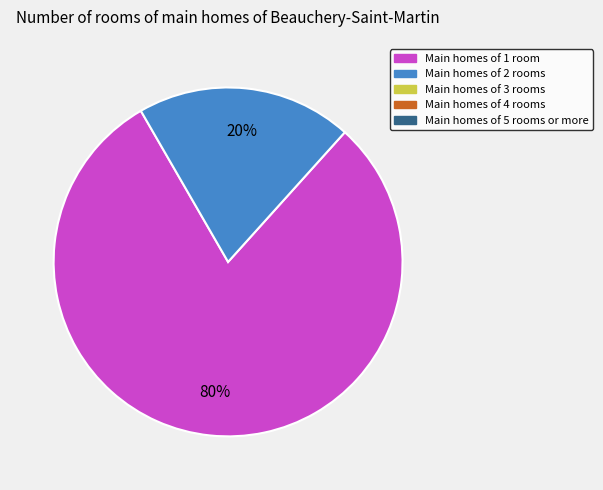

To the nearest percent, what is the average slice percentage?

50%